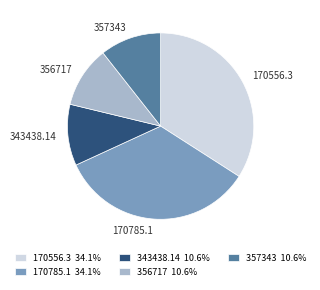

Is the sum of 170556.3 34.1% and 357343 10.6% greater than half?

No